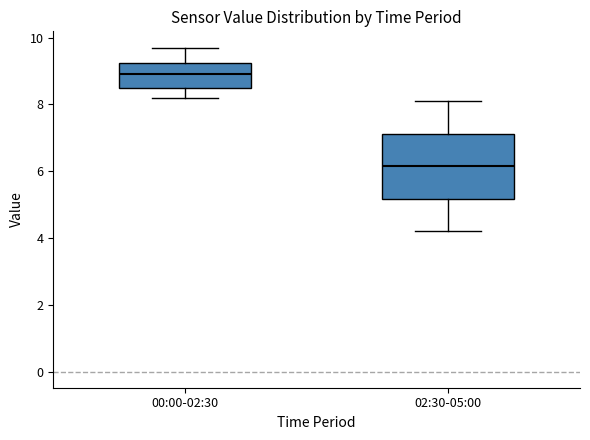

Where is the lower edge of the box for 00:00-02:30 on the y-axis? The values are not printed on the chart, so give them approximately, as read against the axis.

8.4